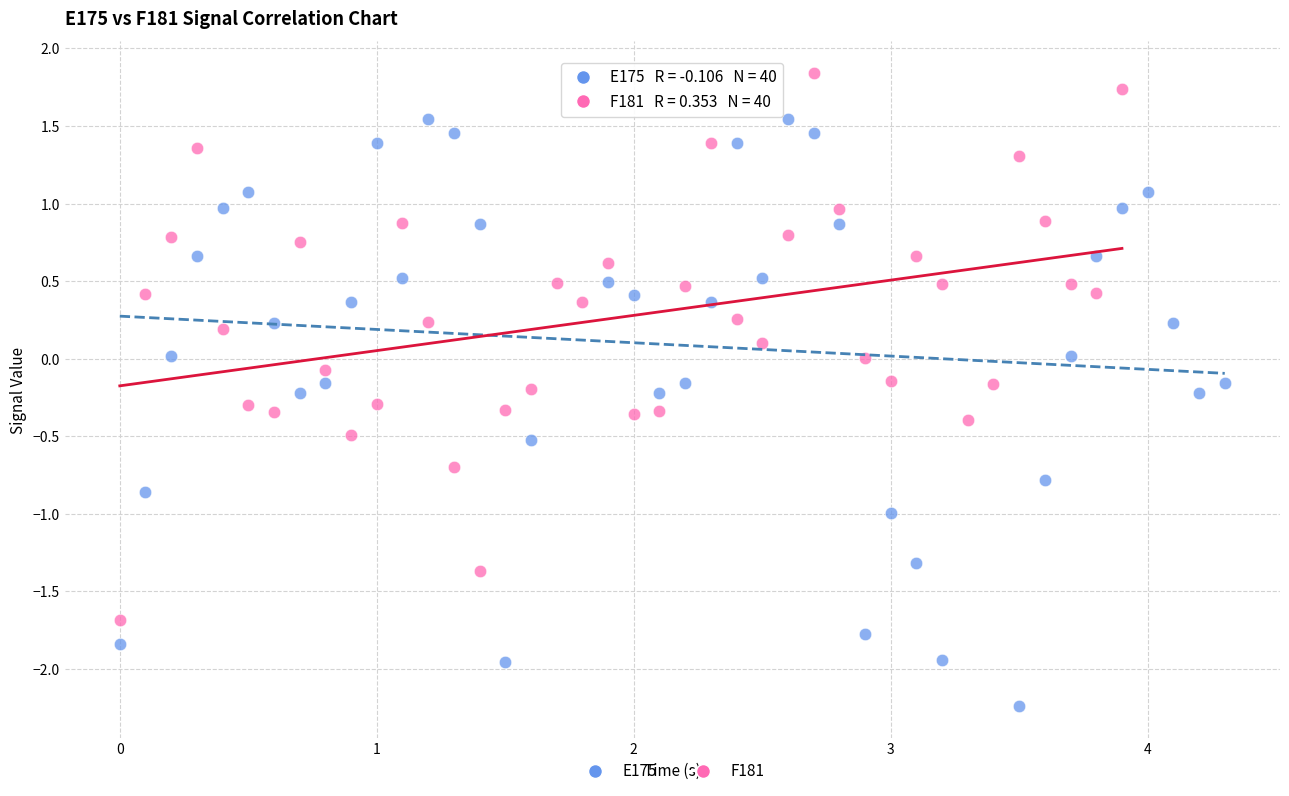

Which series contains the highest Y value?

F181